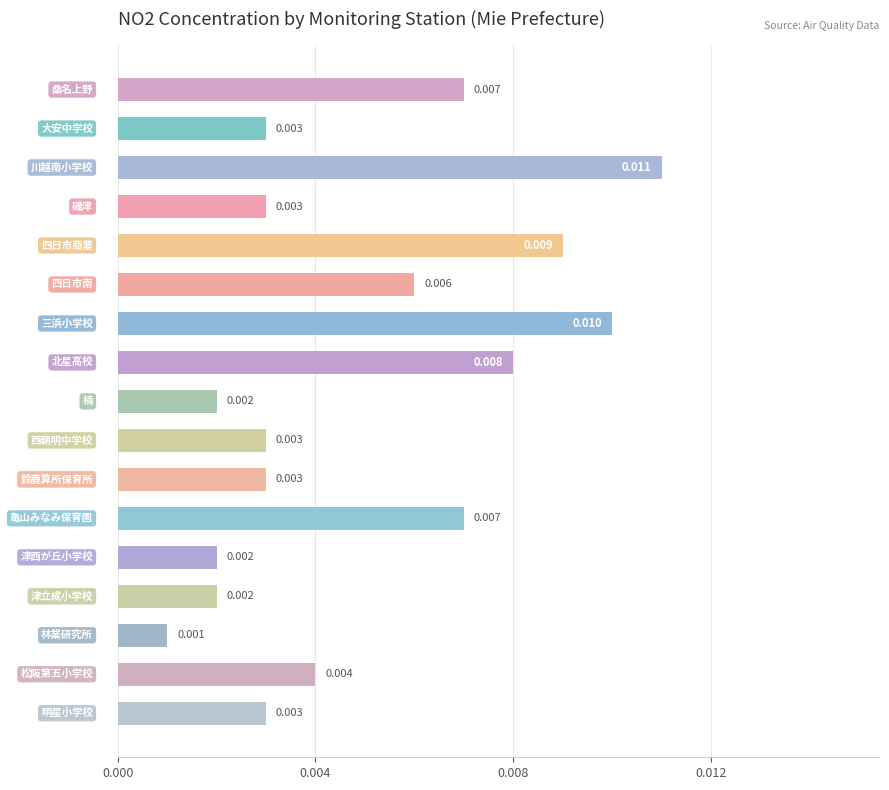

Count the number of categories in the chart.

17